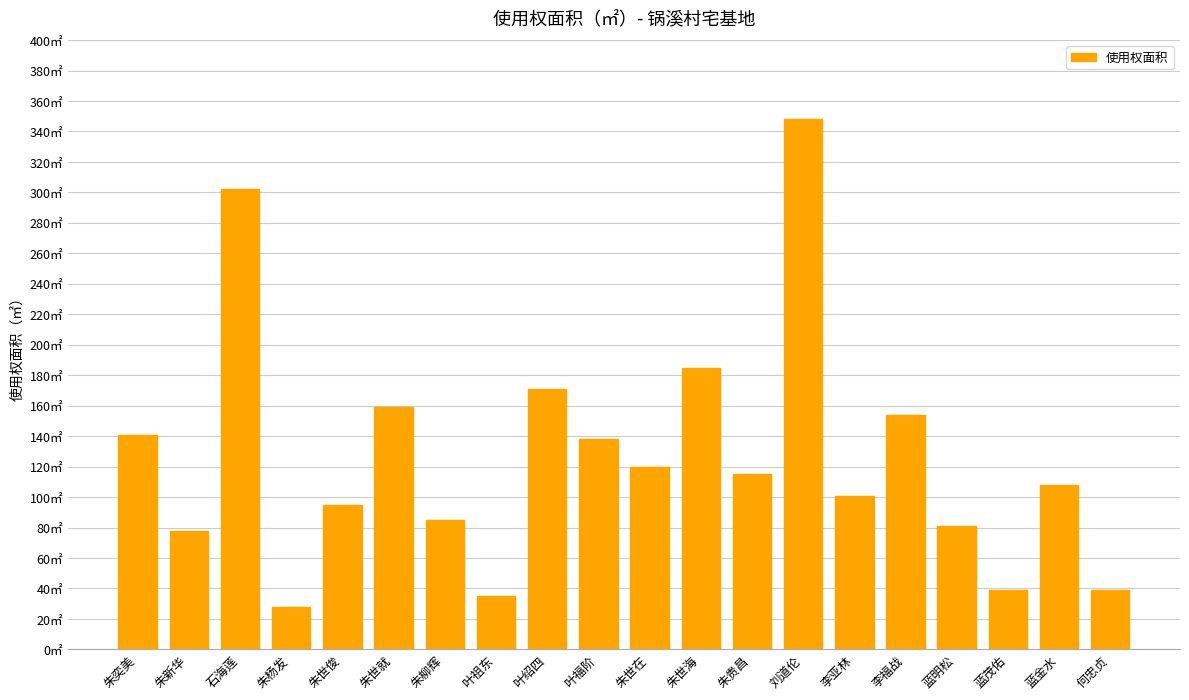

What is the label of the 1st bar from the right?

何忠贞